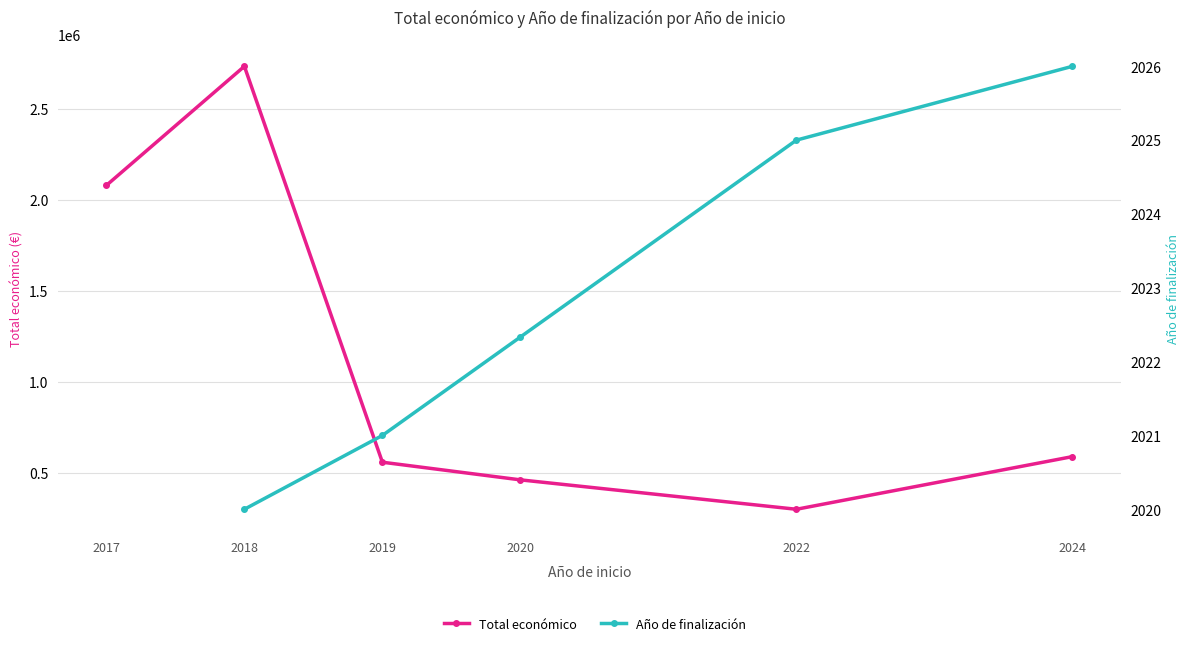

The Total económico series shows 301130.0 at 2022. True or false?

True